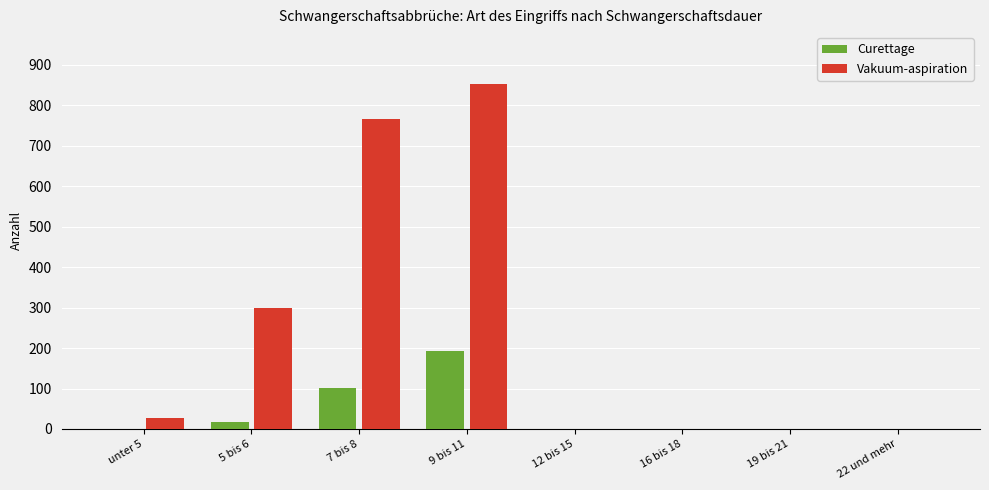

The value of Vakuum-aspiration at 5 bis 6 is 189. True or false?

False